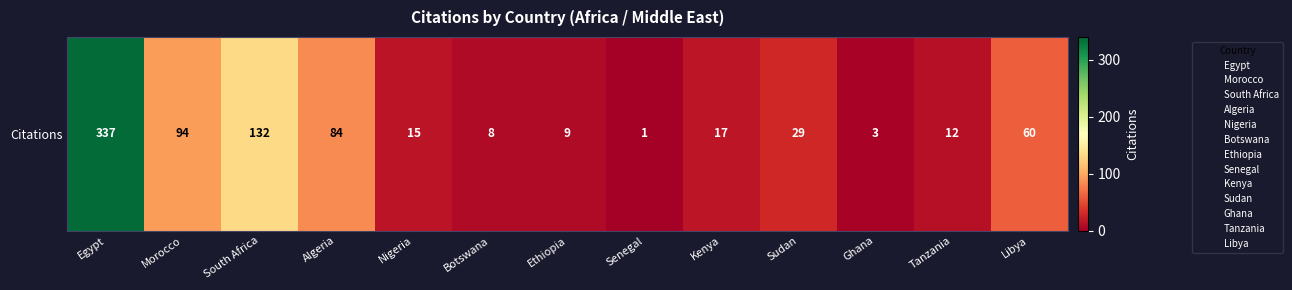

At which category does the chart reach its minimum across all series?

Senegal